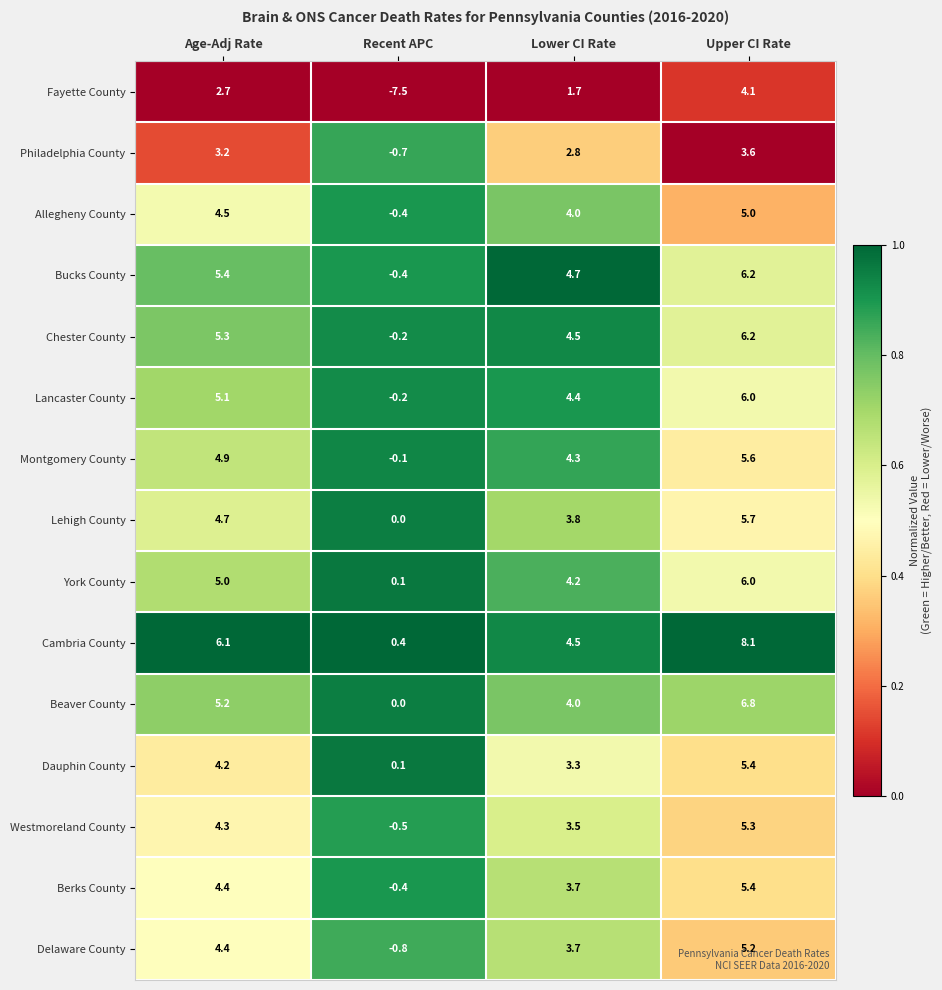

Which category has the highest value across all series?

Upper CI Rate